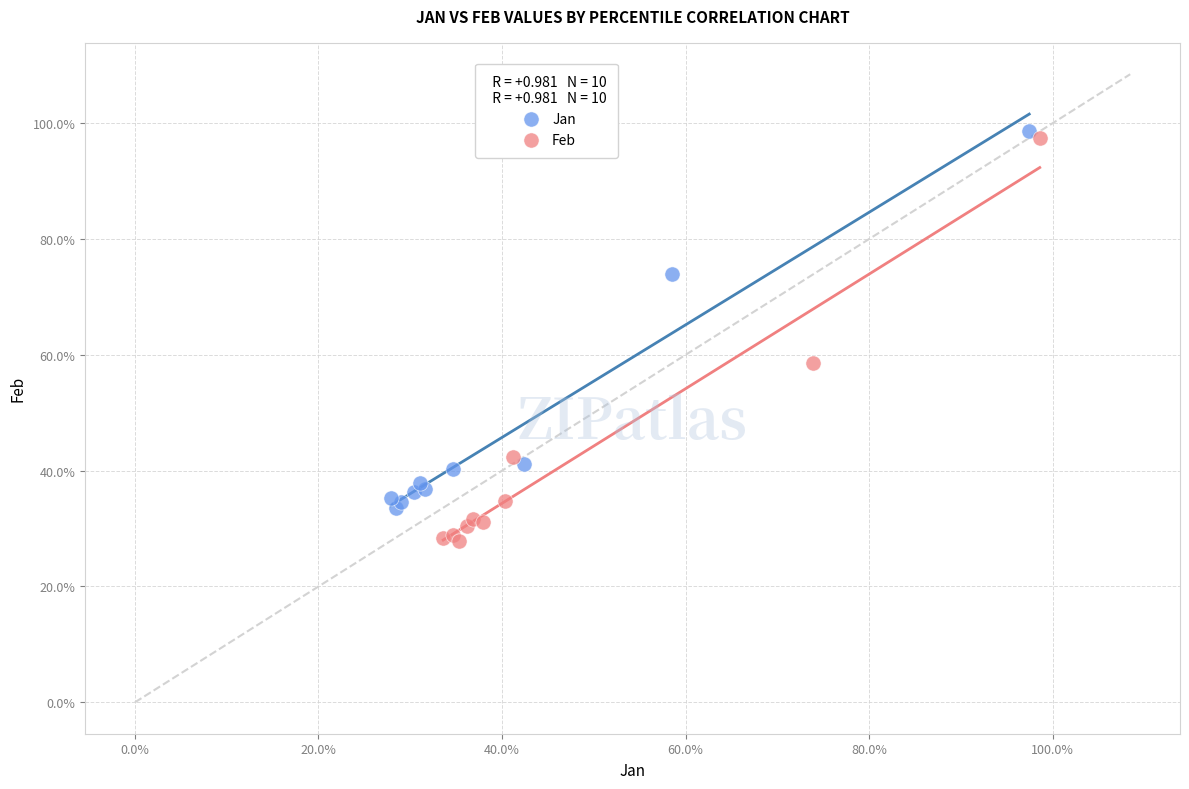

What are all the series names shown in the legend?

Jan, Feb